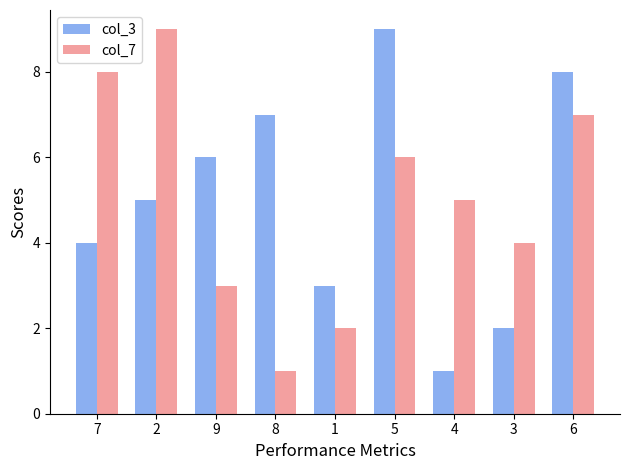

Between 1 and 3, which series saw the biggest shift?

col_7